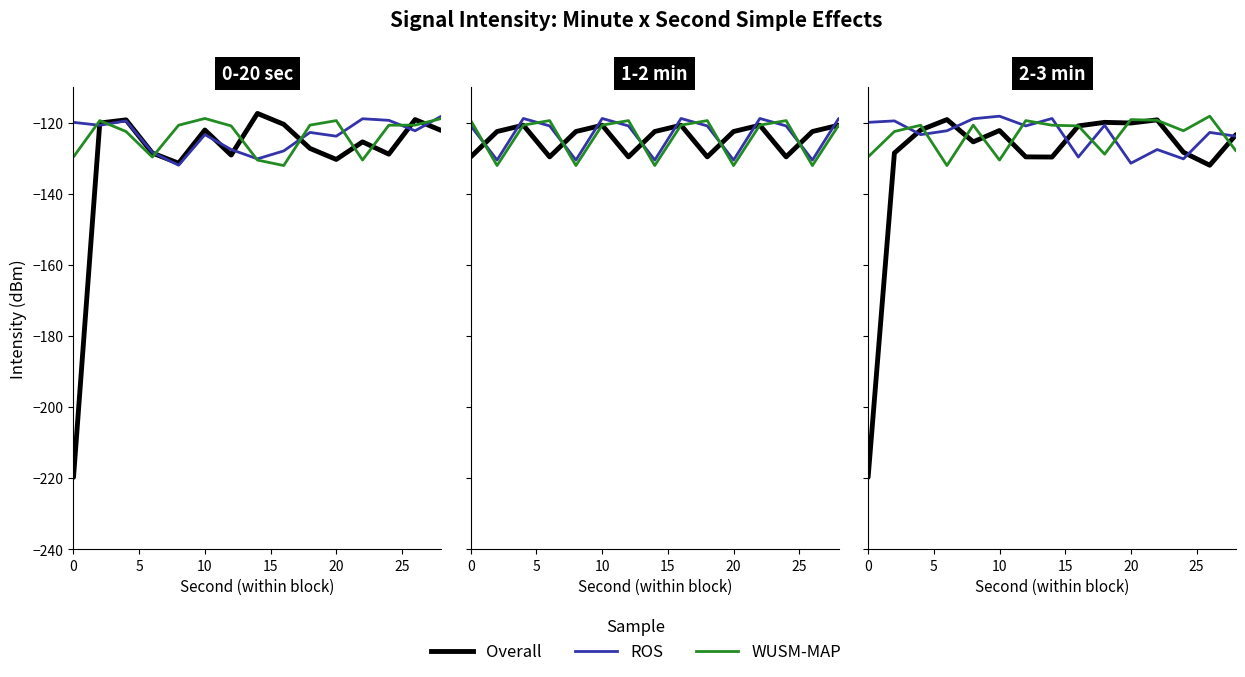

What is the lowest value of the ROS series?

-131.4